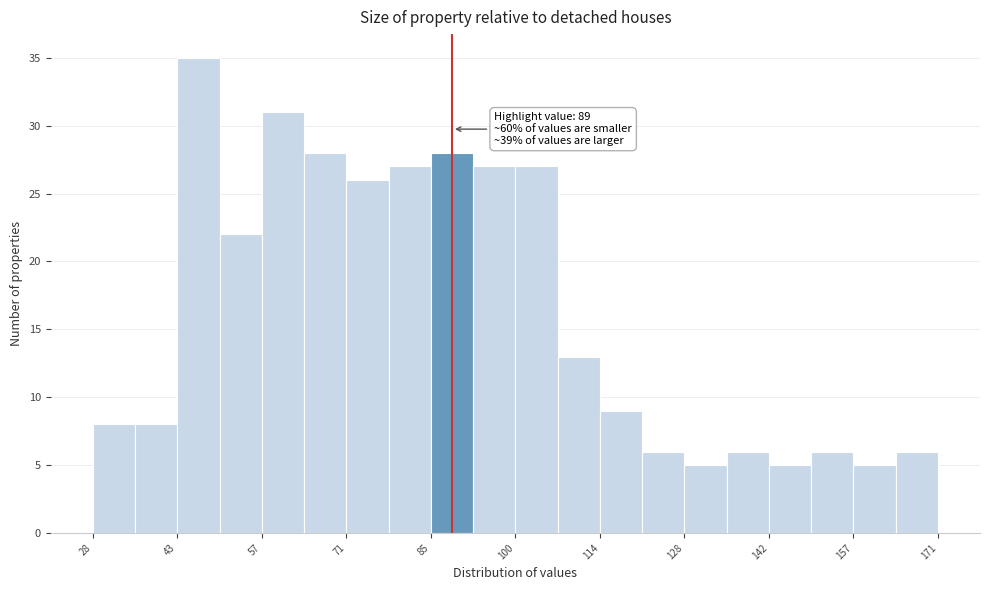

Read against the x-axis, roughly where is the centre of the tallest bar?

46